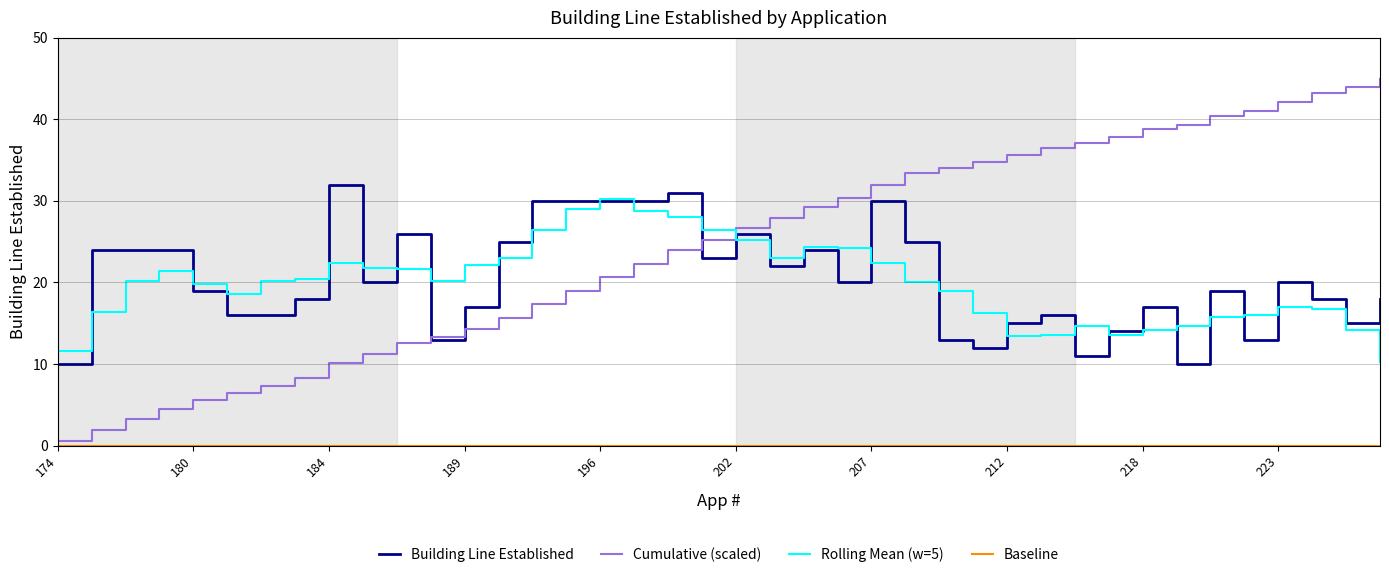

How many times do Building Line Established and cumulative cross each other?

3